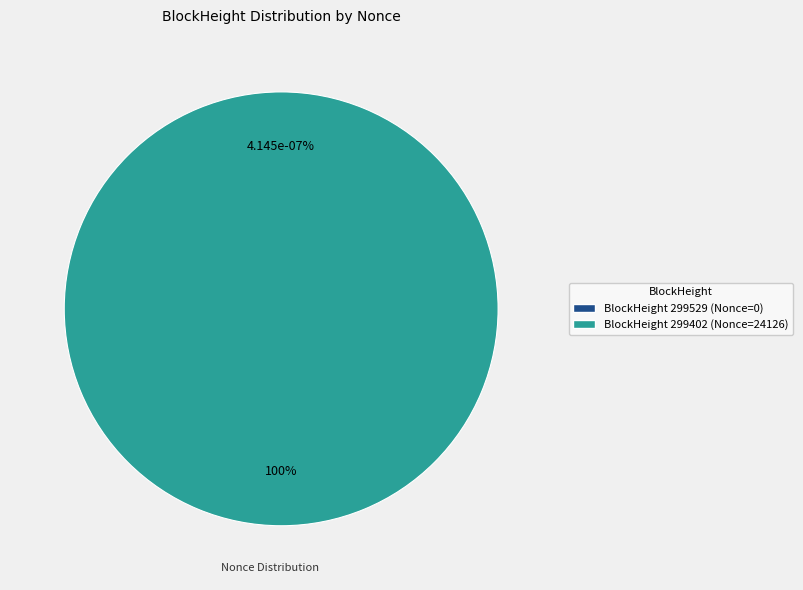

What is the largest slice in the pie chart?

299402